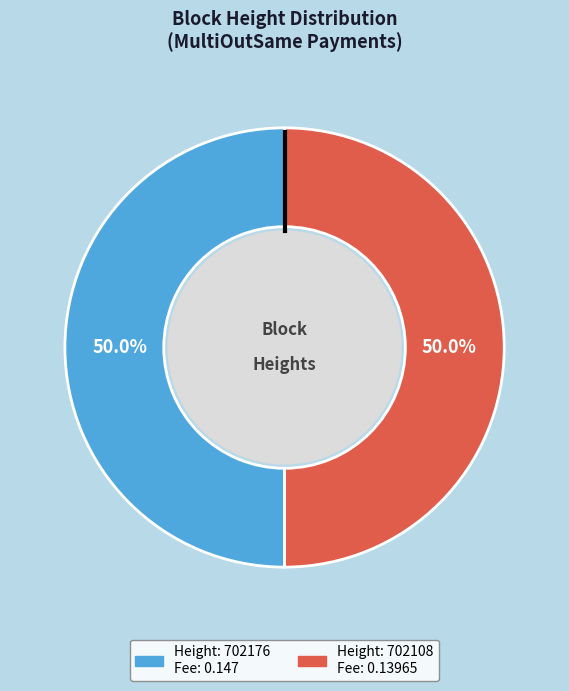

How many segments does this pie chart have?

2